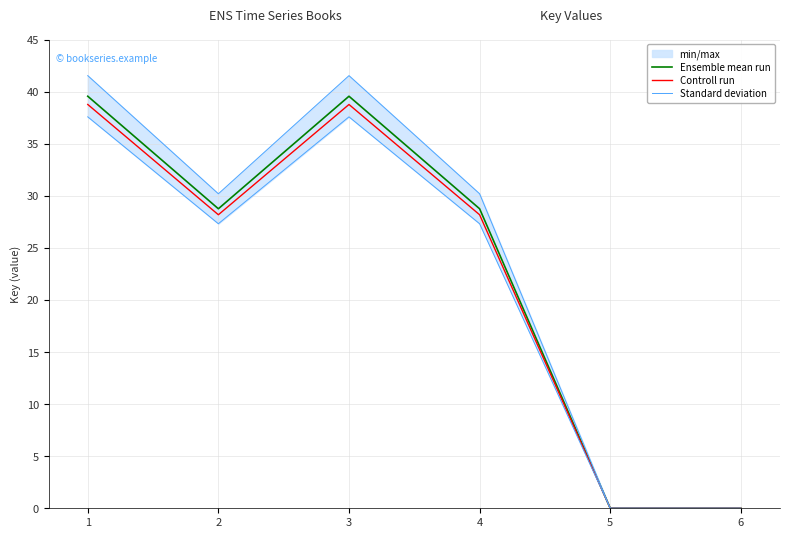

At how many categories does at least one series exceed 35?

2